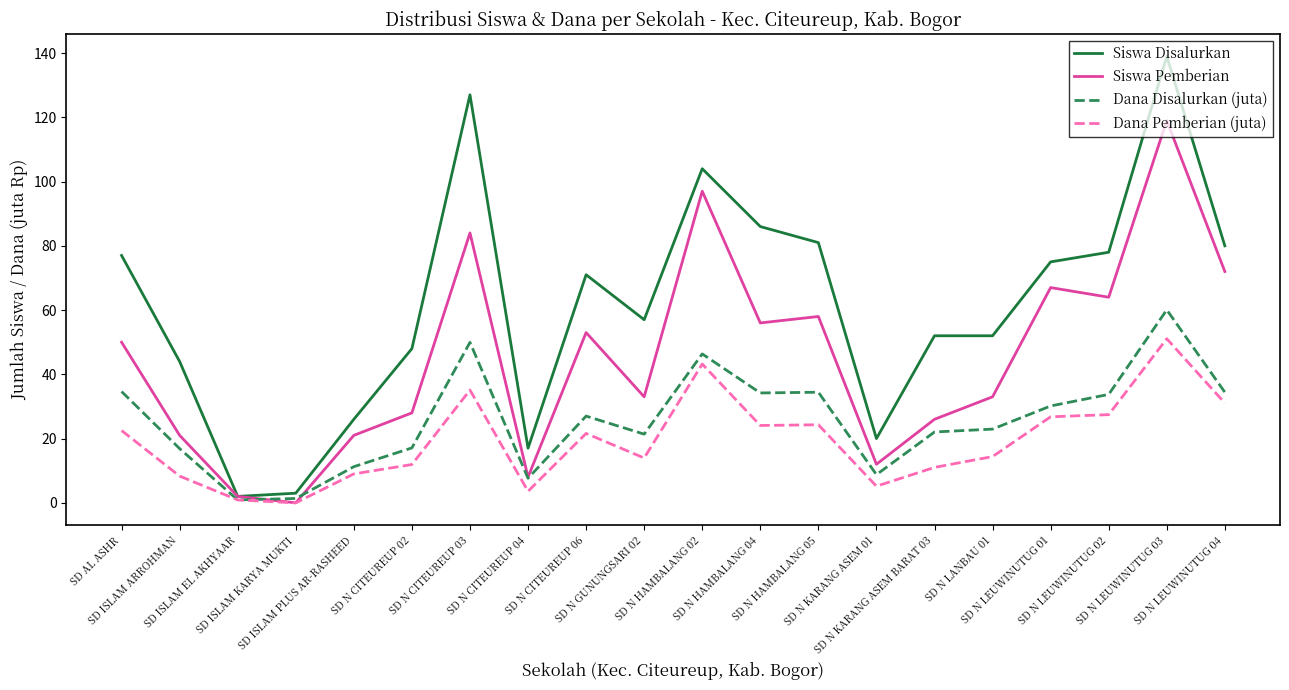

What is the highest value of the Siswa Pemberian series?

119.0